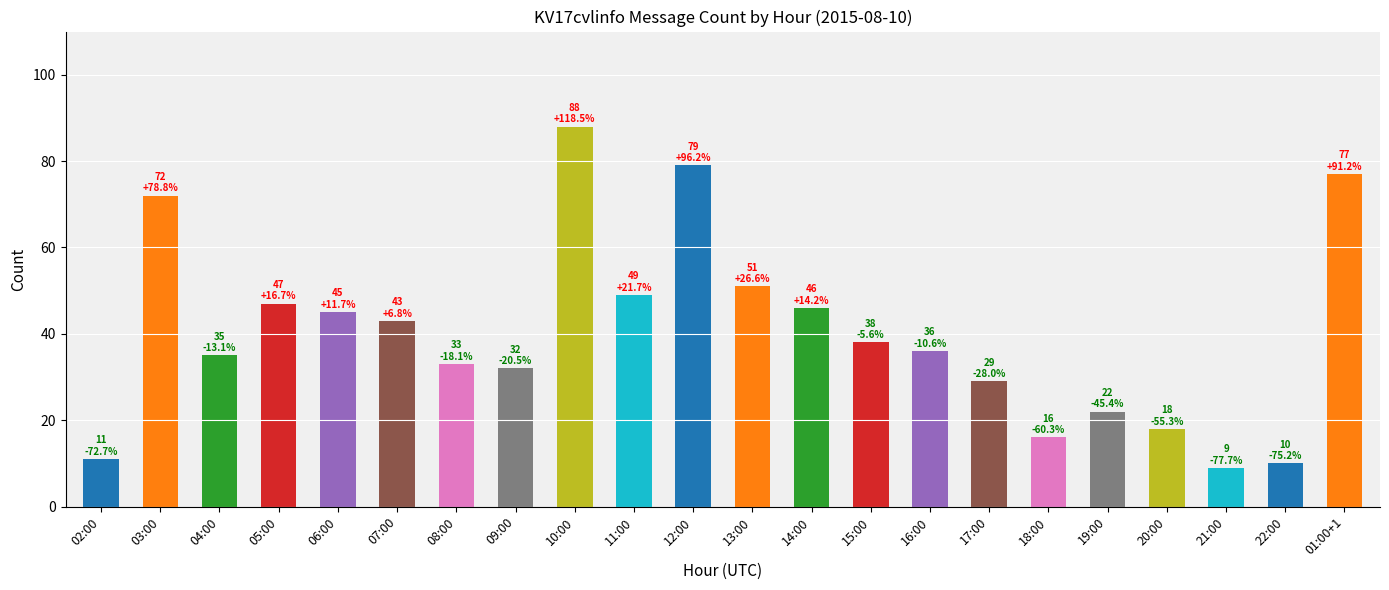

Reading left to right, what are all the values shown in this chart?

11	72	35	47	45	43	33	32	88	49	79	51	46	38	36	29	16	22	18	9	10	77